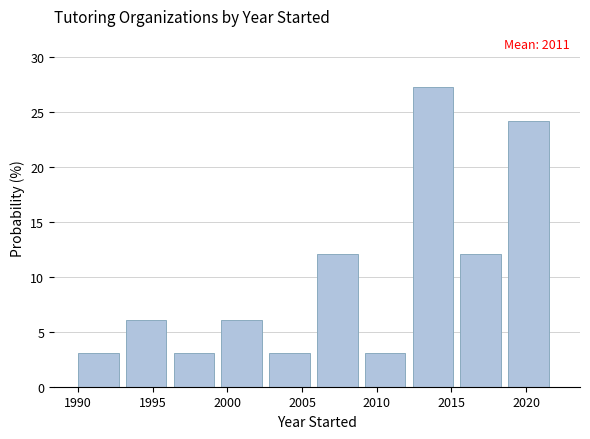

Over which range of the x-axis is the bar tallest?

2012.4 to 2015.6